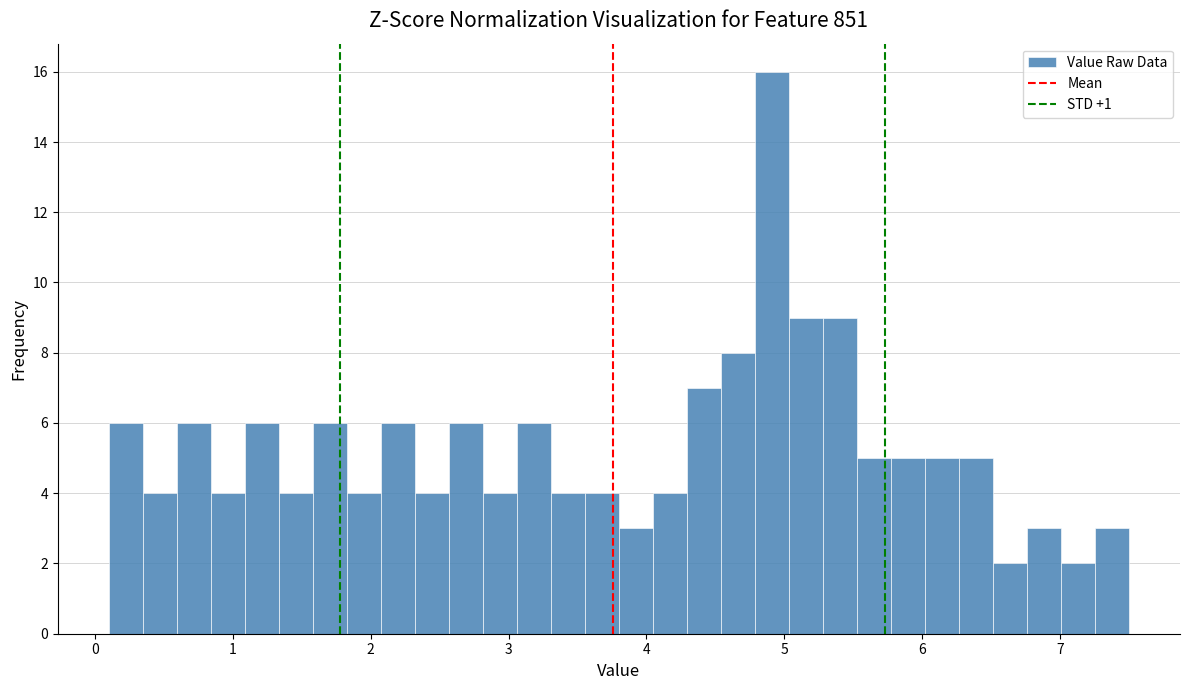

Read against the x-axis, roughly where is the centre of the tallest bar?

4.9